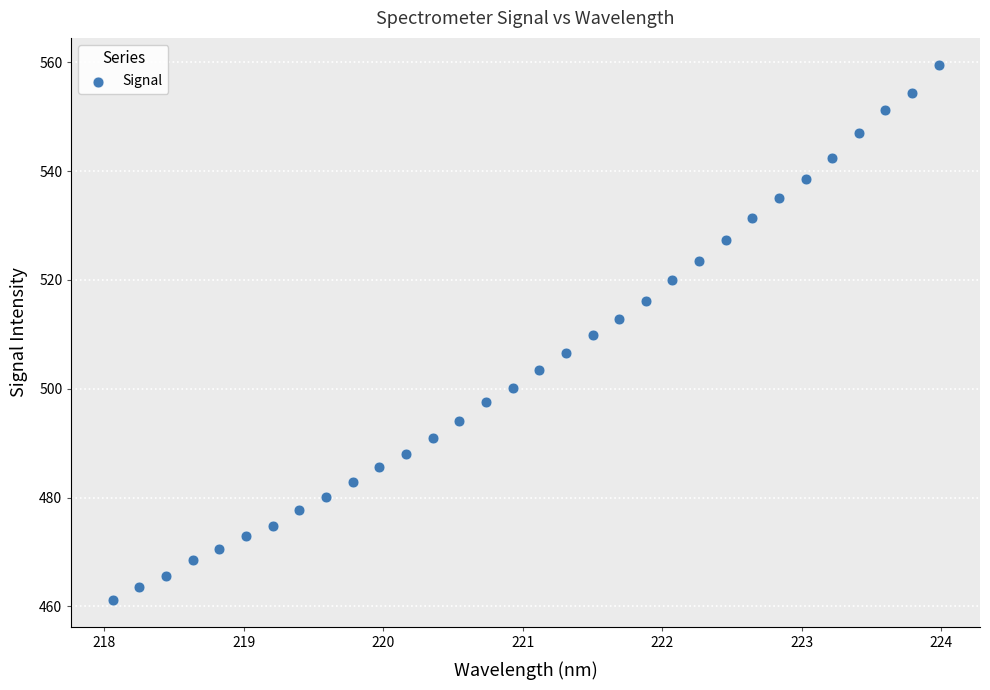

What is the range of Y values (max minus min)?

98.5